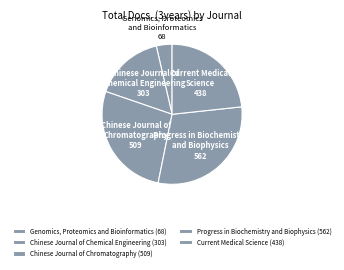

Does any single category account for the majority?

No